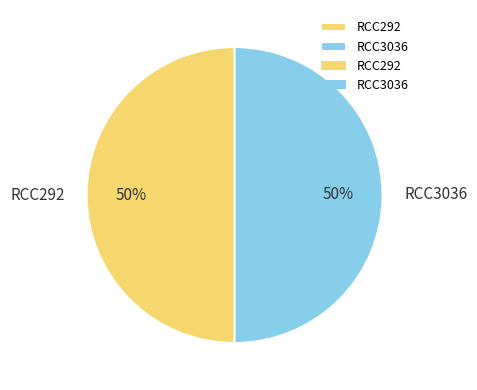

Do RCC3036 and RCC292 together represent more than half of the pie?

Yes